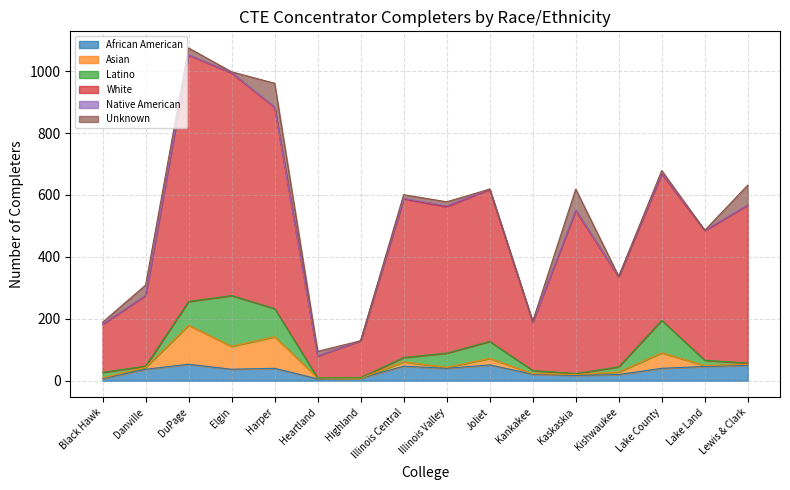

What is the total value across all series at Kaskaskia?

619